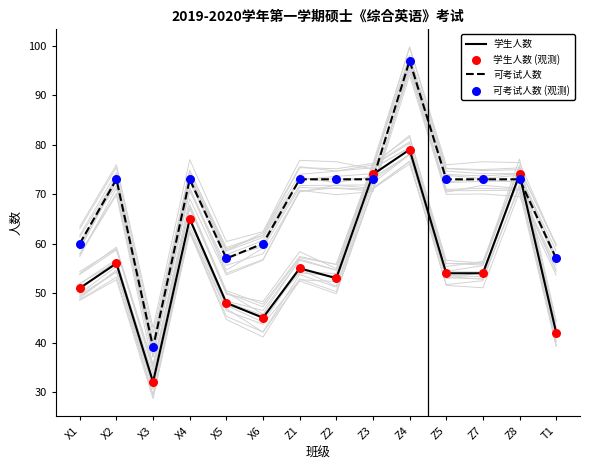

Which series has the widest spread of Y values?

可考试人数